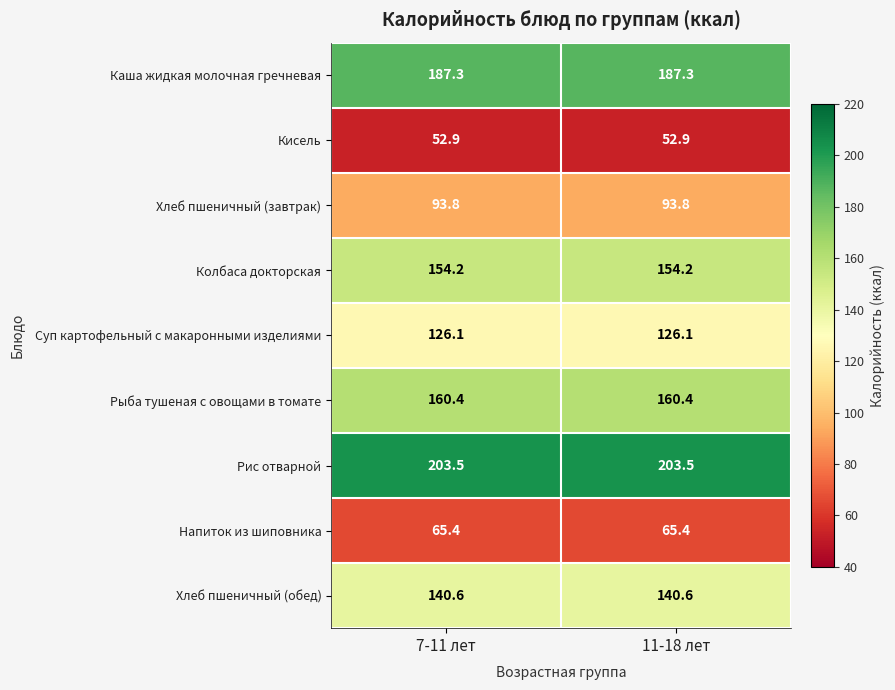

What is the spread (max minus min) of values at 7-11 лет?

150.6